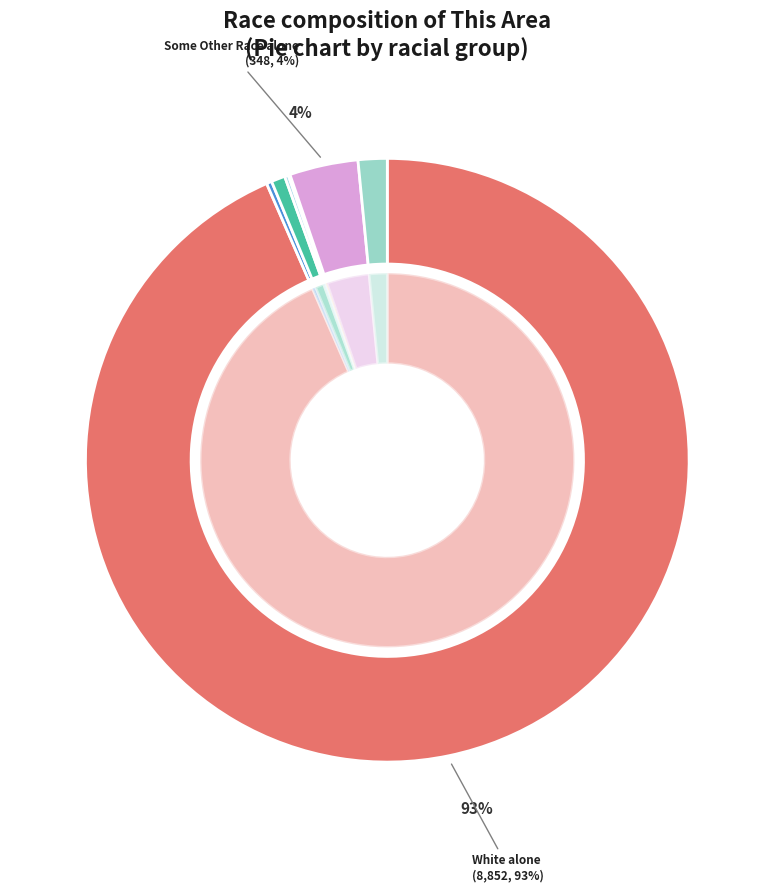

Is there any slice that represents more than half of the pie?

Yes